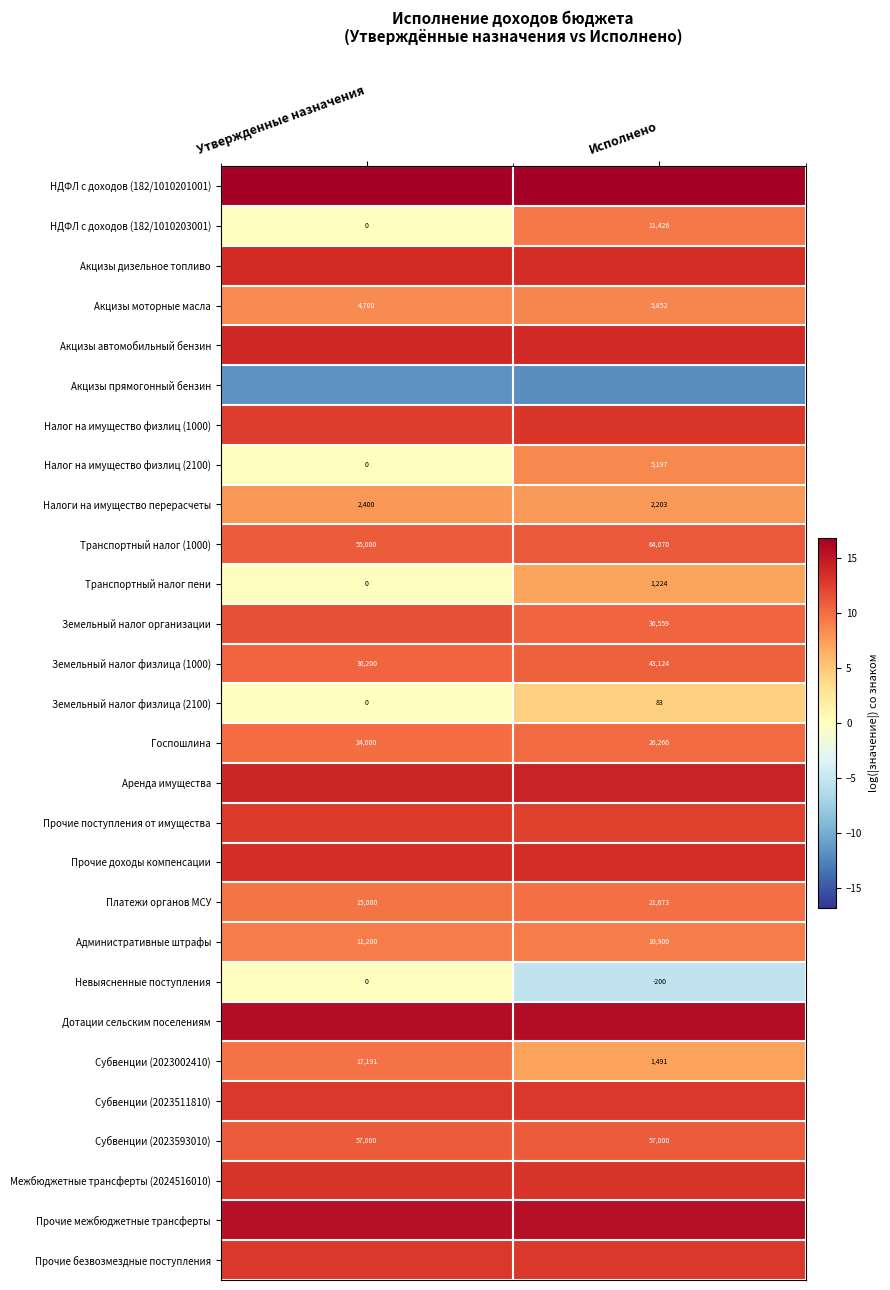

Where is Транспортный налог (1000) nearest to the value 59535?

Утвержденные назначения